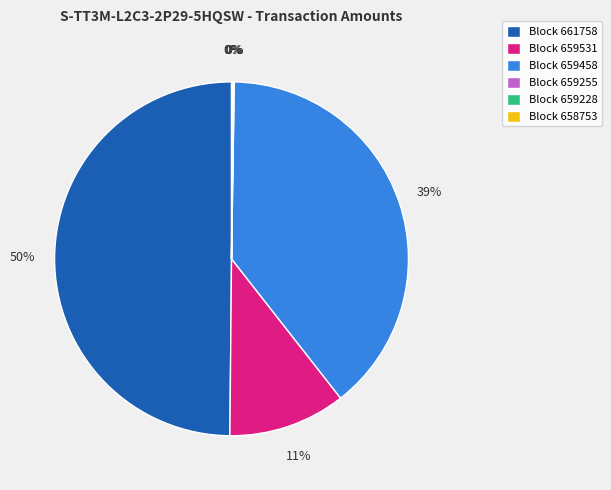

To the nearest percent, what is the average slice percentage?

17%